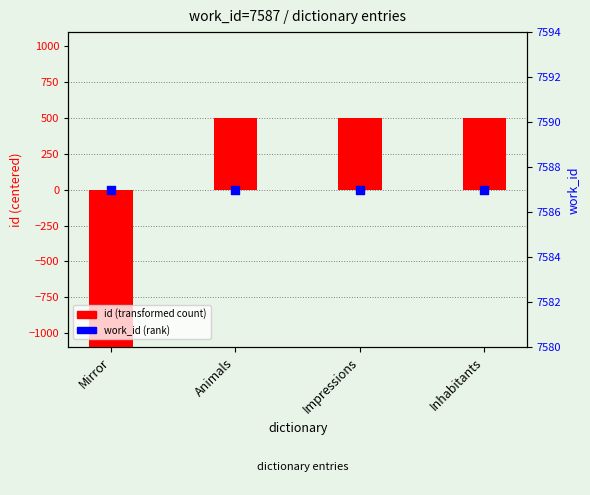

Is the value of work_id at Mirror greater than the value of id (transformed) at Inhabitants?

Yes